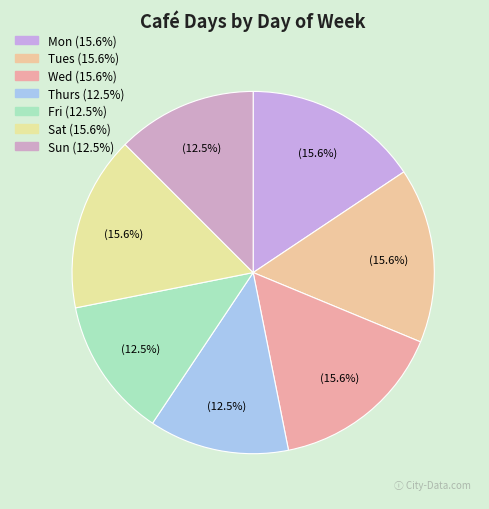

Is Sat the majority of the pie?

No